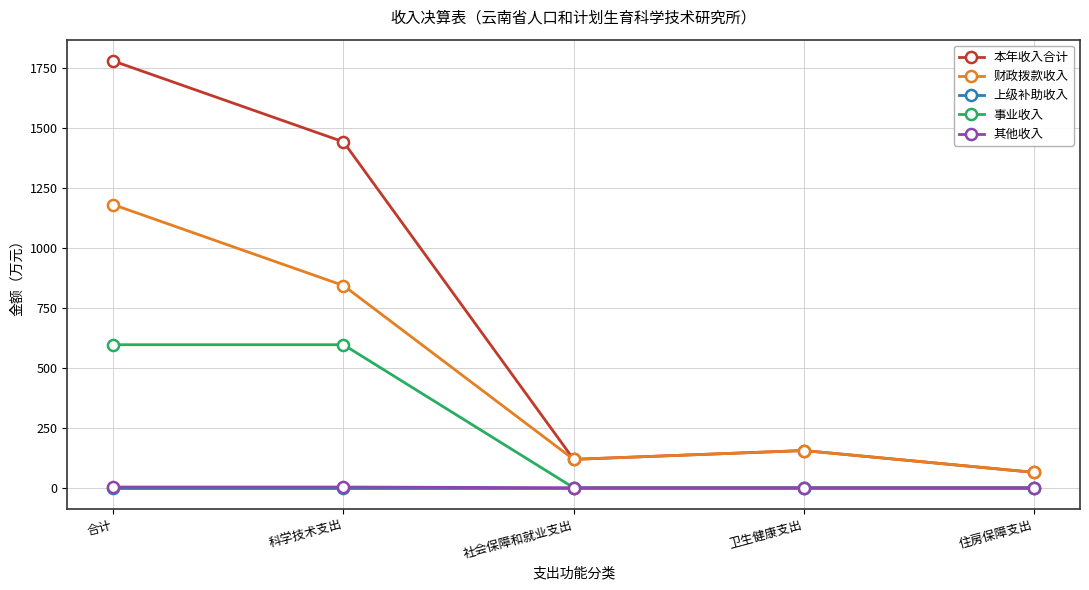

At how many categories does at least one series exceed 394?

2